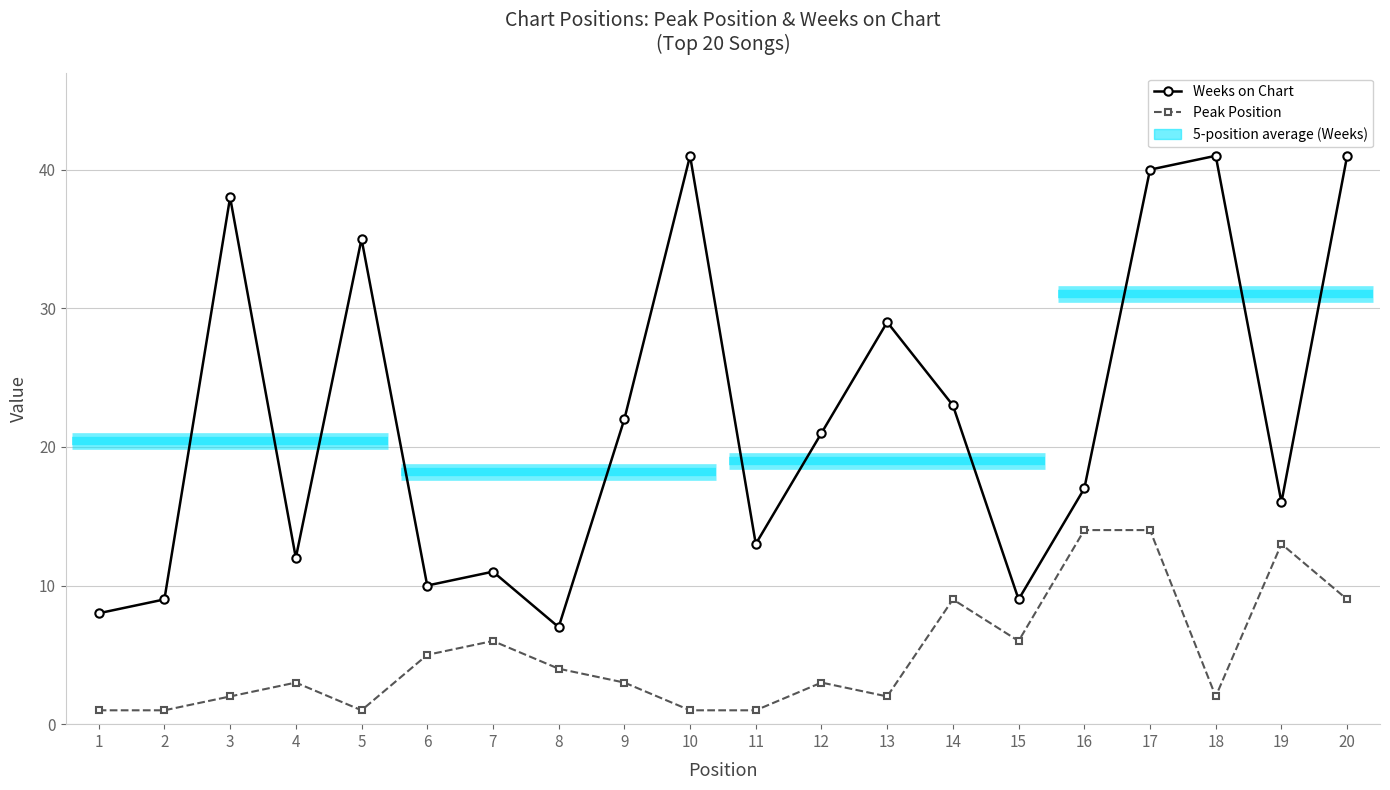

What is the lowest value of the Weeks on Chart series?

7